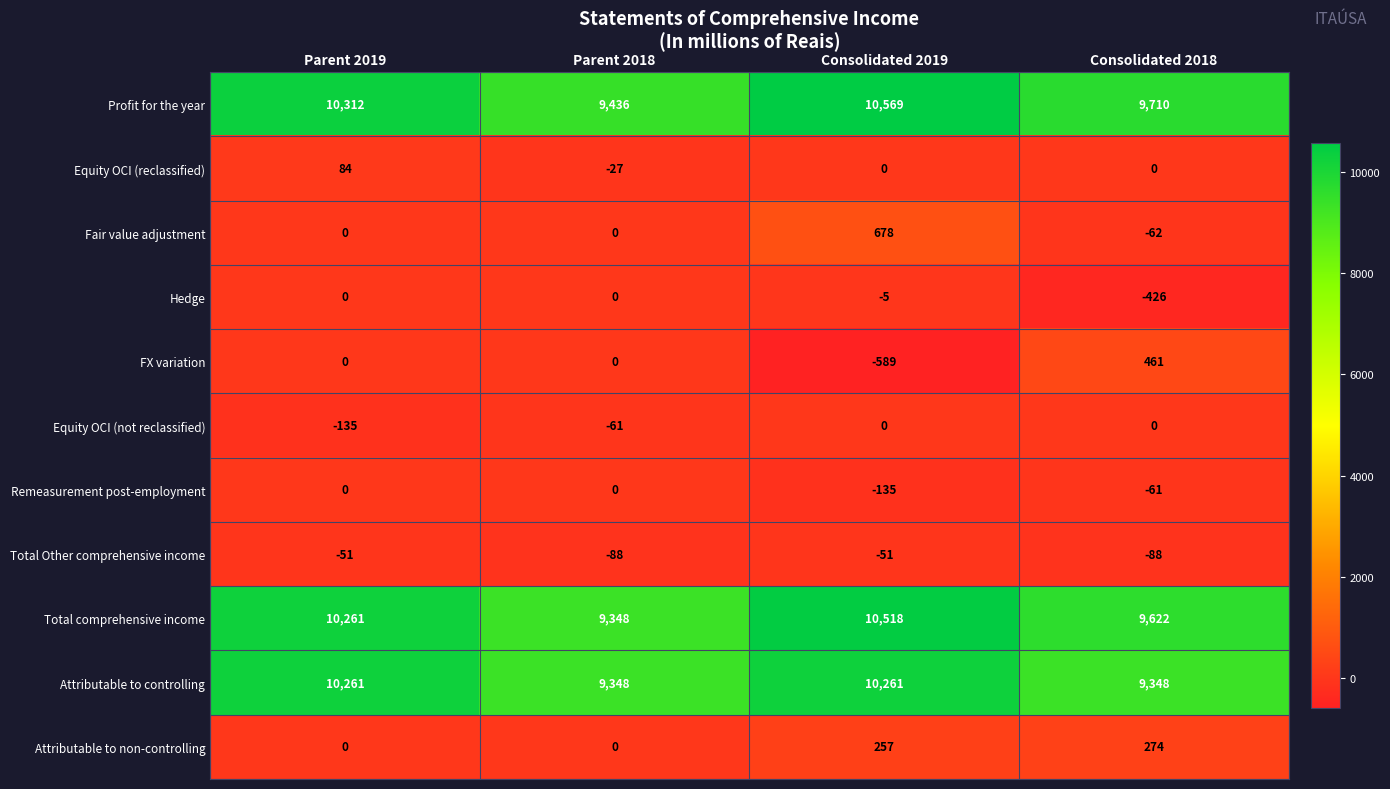

True or false: FX variation has a value of 0 at Parent 2019.

True